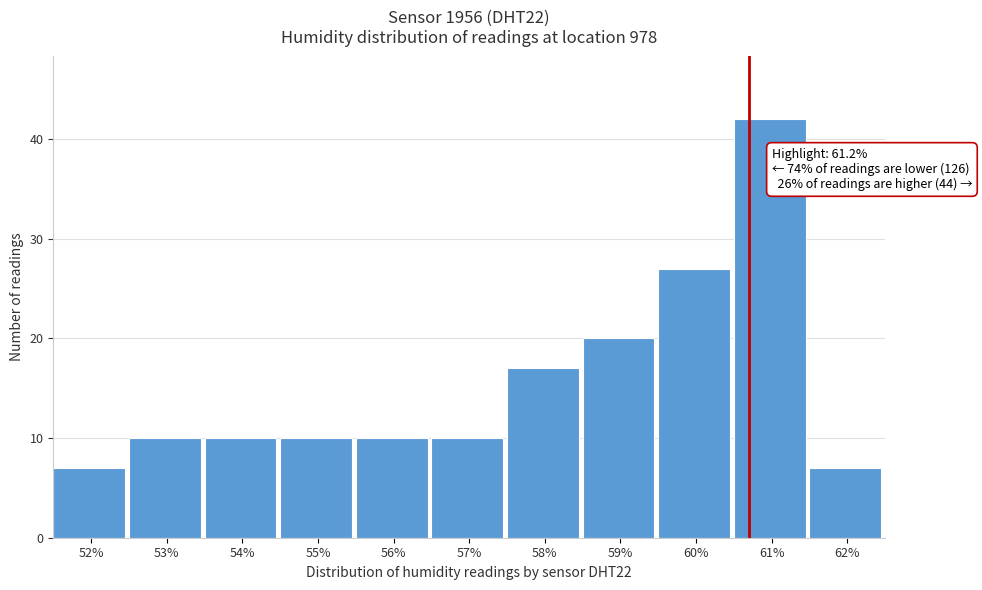

Reading left to right, extract all data points from this chart.

52%=7	53%=10	54%=10	55%=10	56%=10	57%=10	58%=17	59%=20	60%=27	61%=42	62%=7